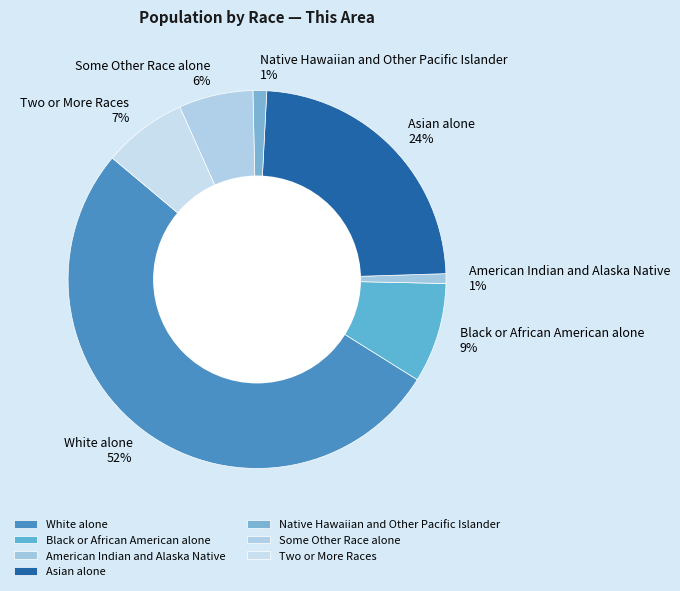

Do American Indian and Alaska Native and Native Hawaiian and Other Pacific Islander together represent more than half of the pie?

No